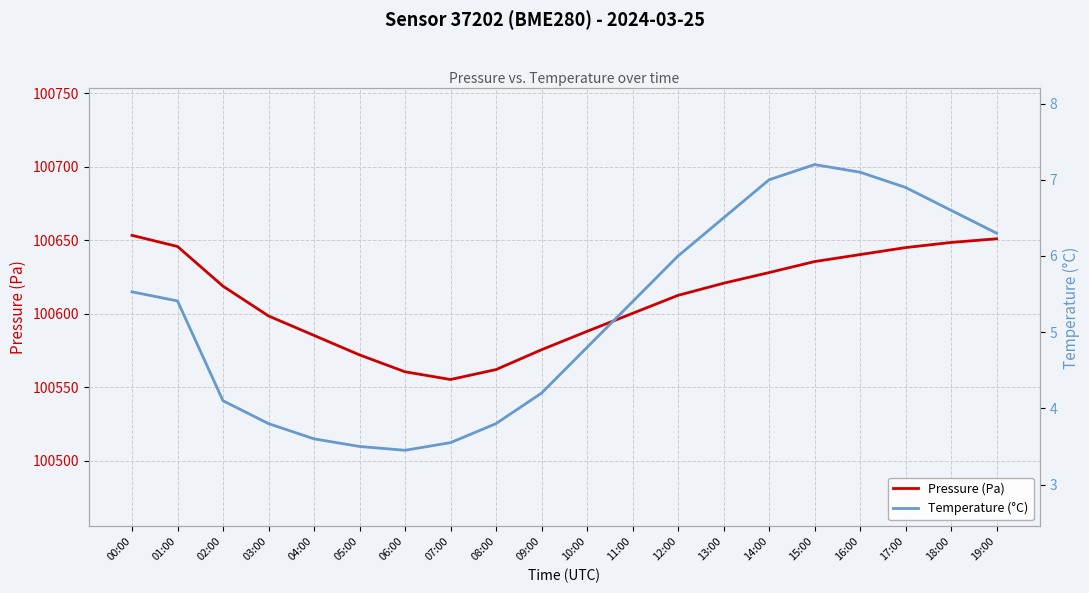

What is the difference between the highest and lowest values at 08:00?

100558.2